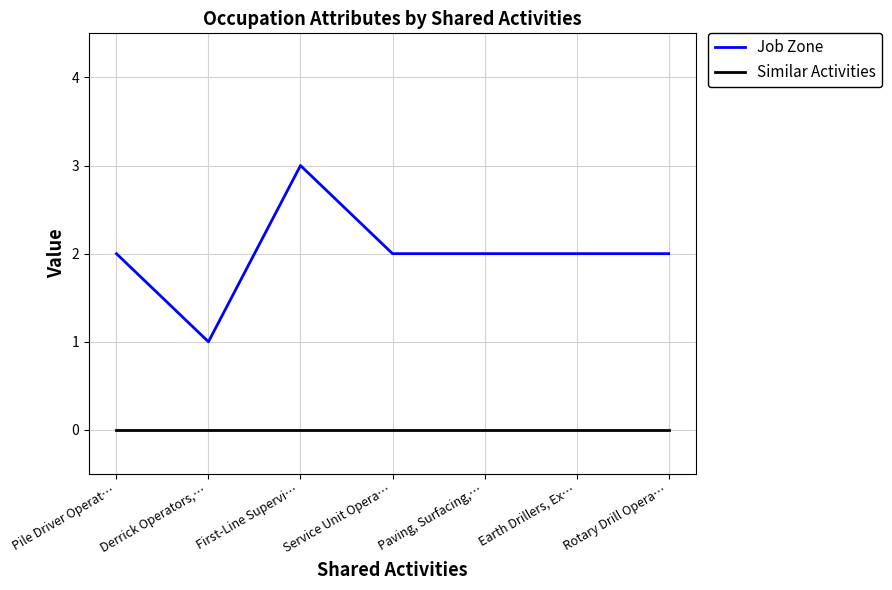

True or false: Job Zone has a value of 2 at Pile Driver Operat….

True